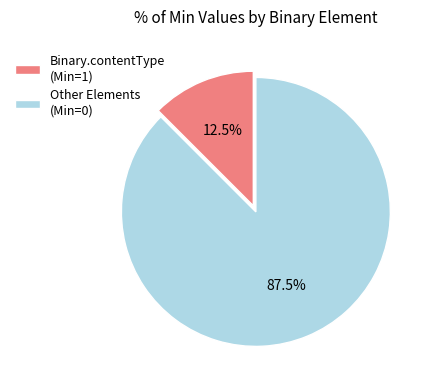

What is the smallest slice in the pie chart?

Binary.contentType (Min=1)